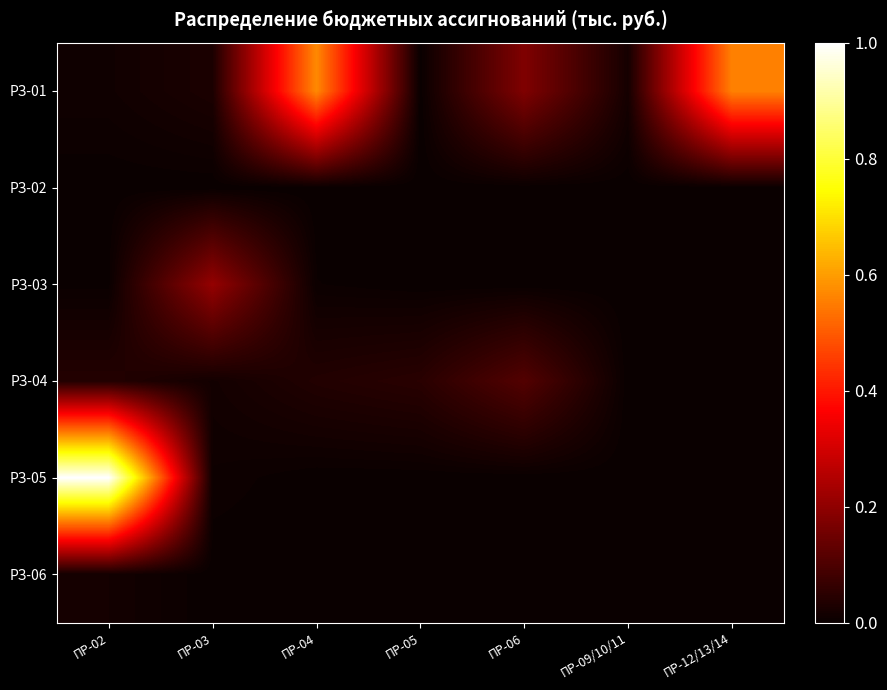

Which category has the highest value across all series?

ПР-02